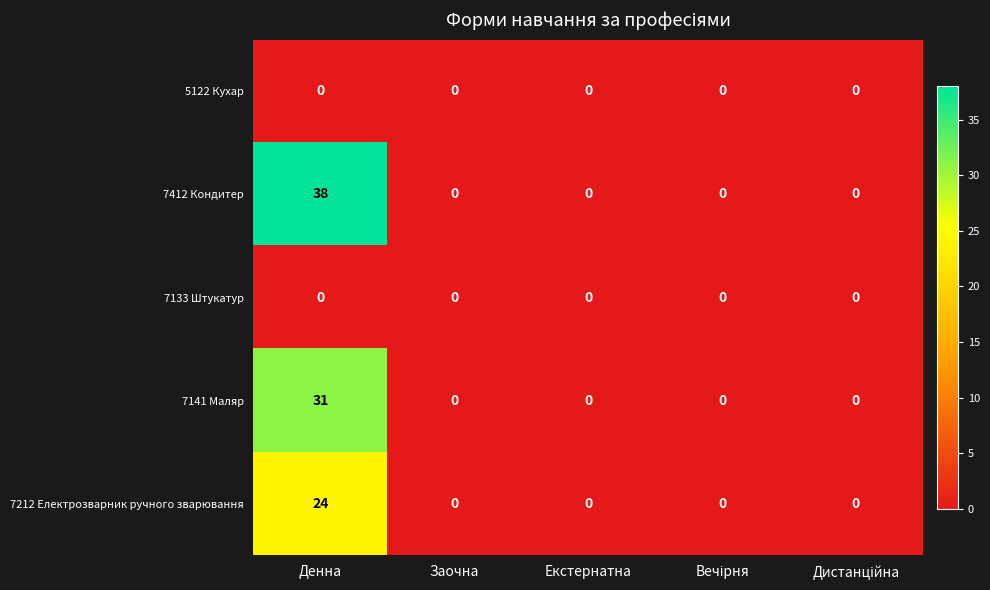

Which series has the largest range (max minus min)?

7412 Кондитер